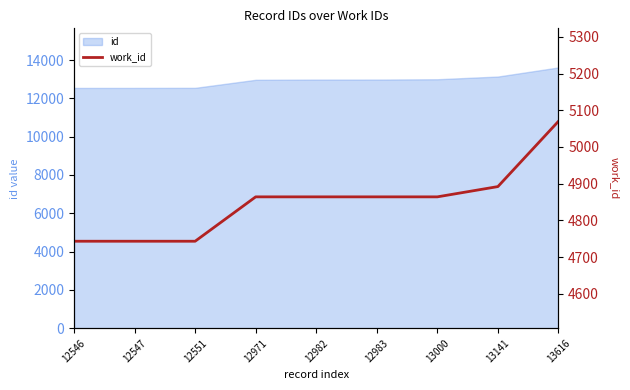

Does the chart have visible grid lines?

No